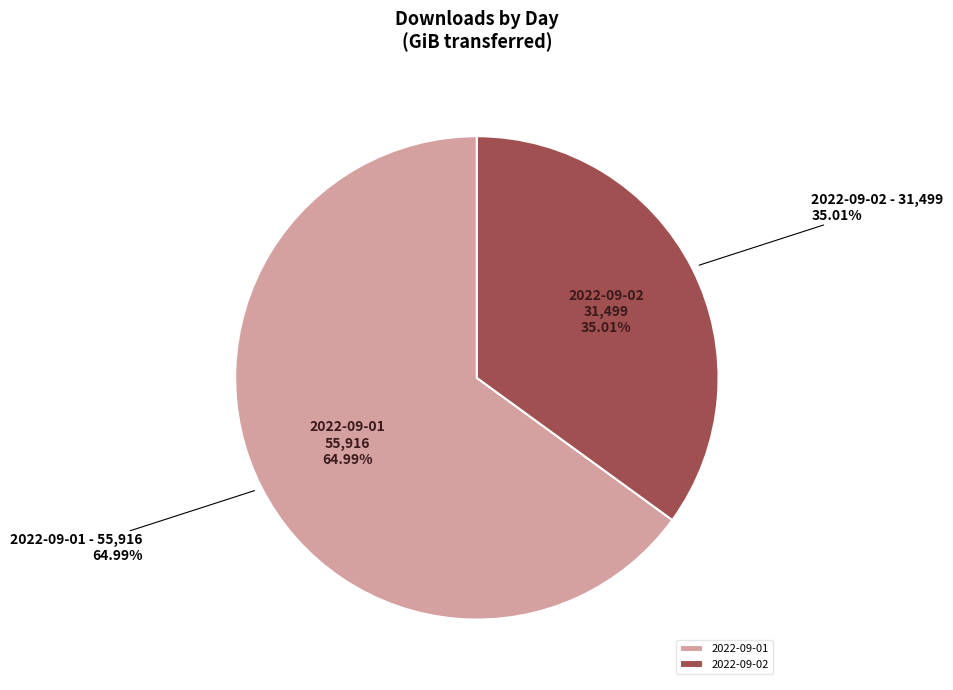

To the nearest percent, what is the difference between the largest and smallest slice percentages?

30%